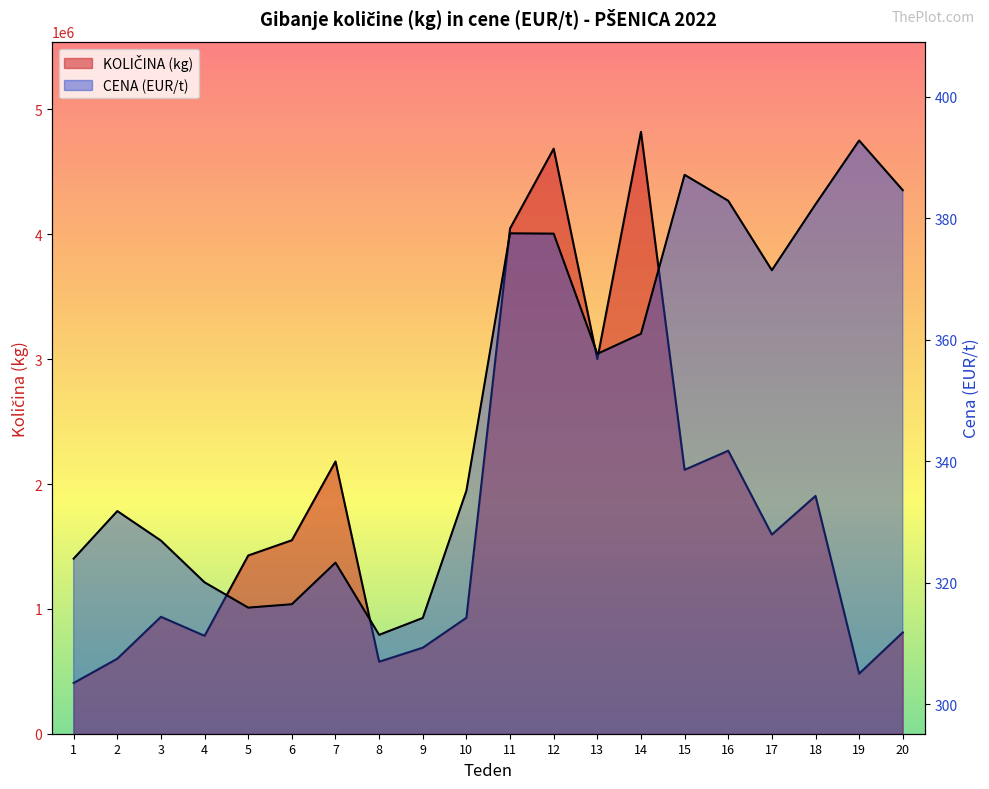

The CENA (EUR/t) series shows 320.1 at 4. True or false?

True